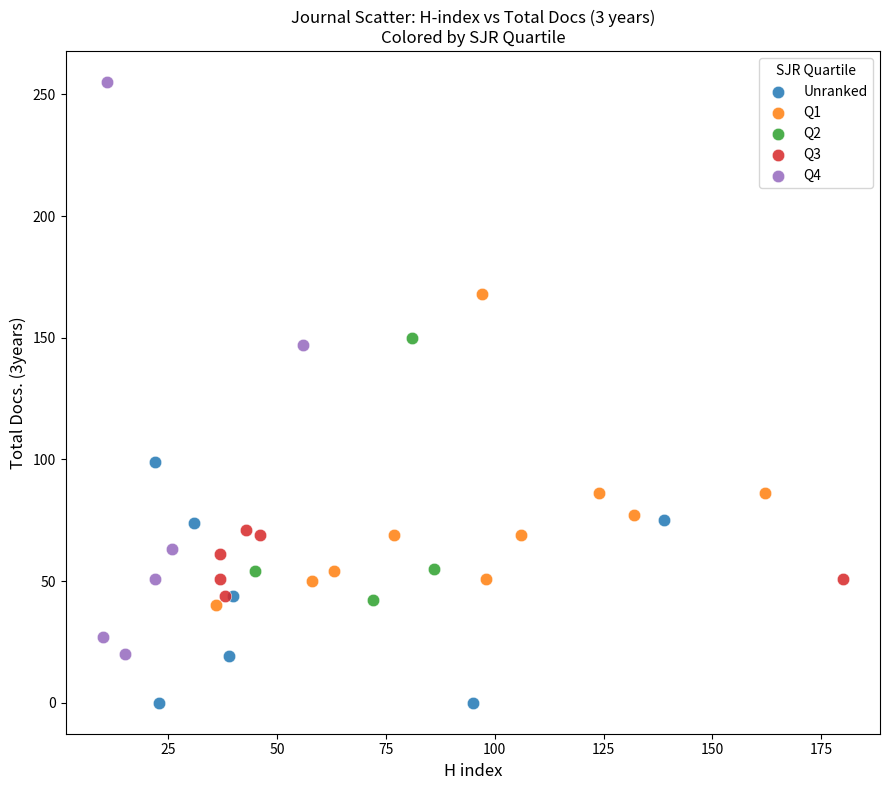

Which series has the widest spread of Y values?

Q4